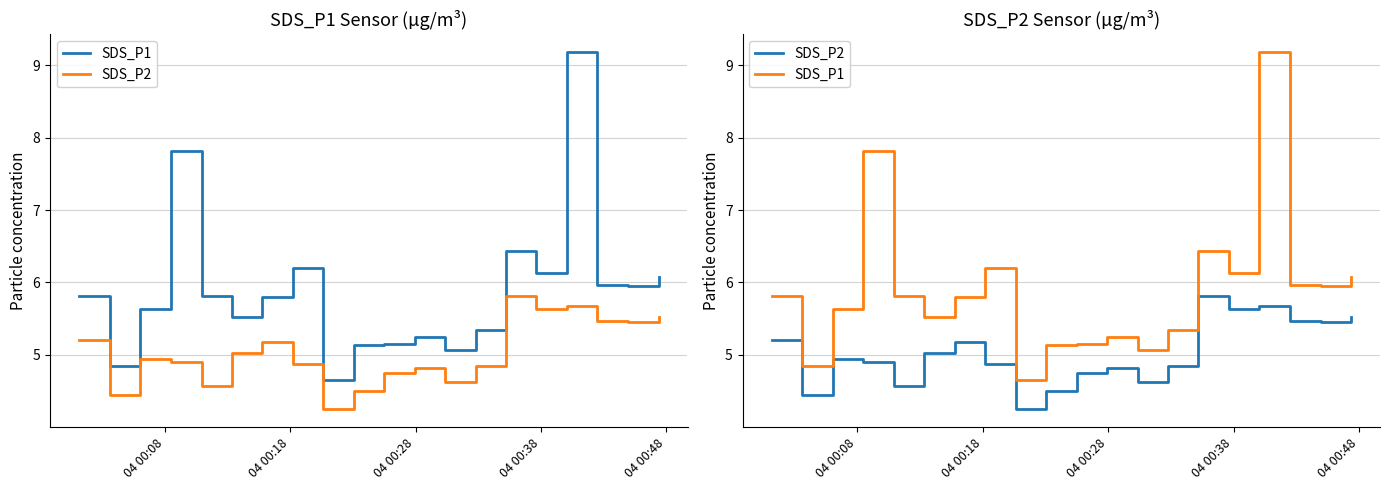

True or false: SDS_P2 and SDS_P1 cross at least once.

False